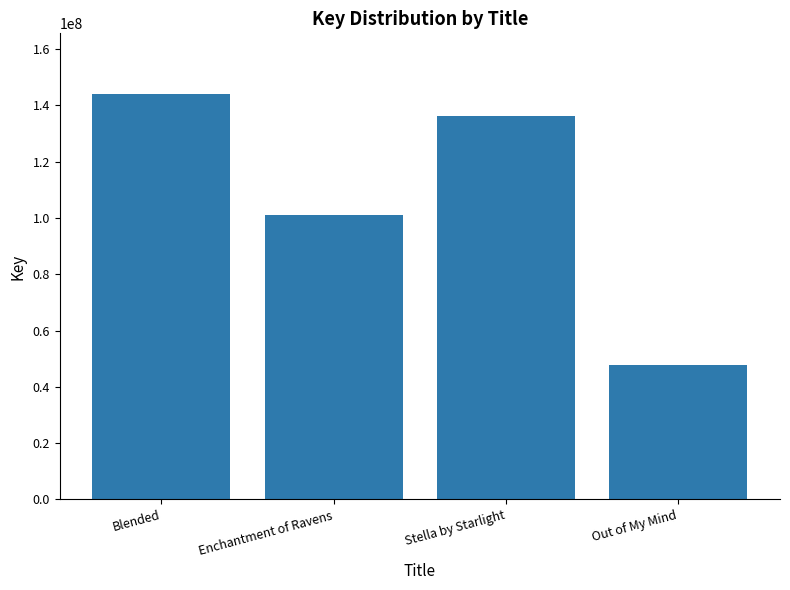

What position from the right is Out of My Mind?

1